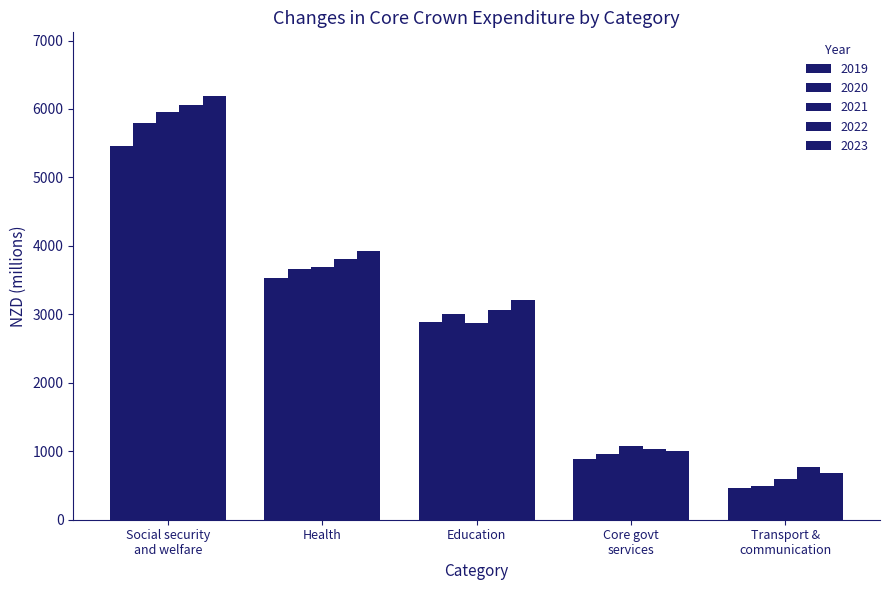

How many bars are there in total?

25